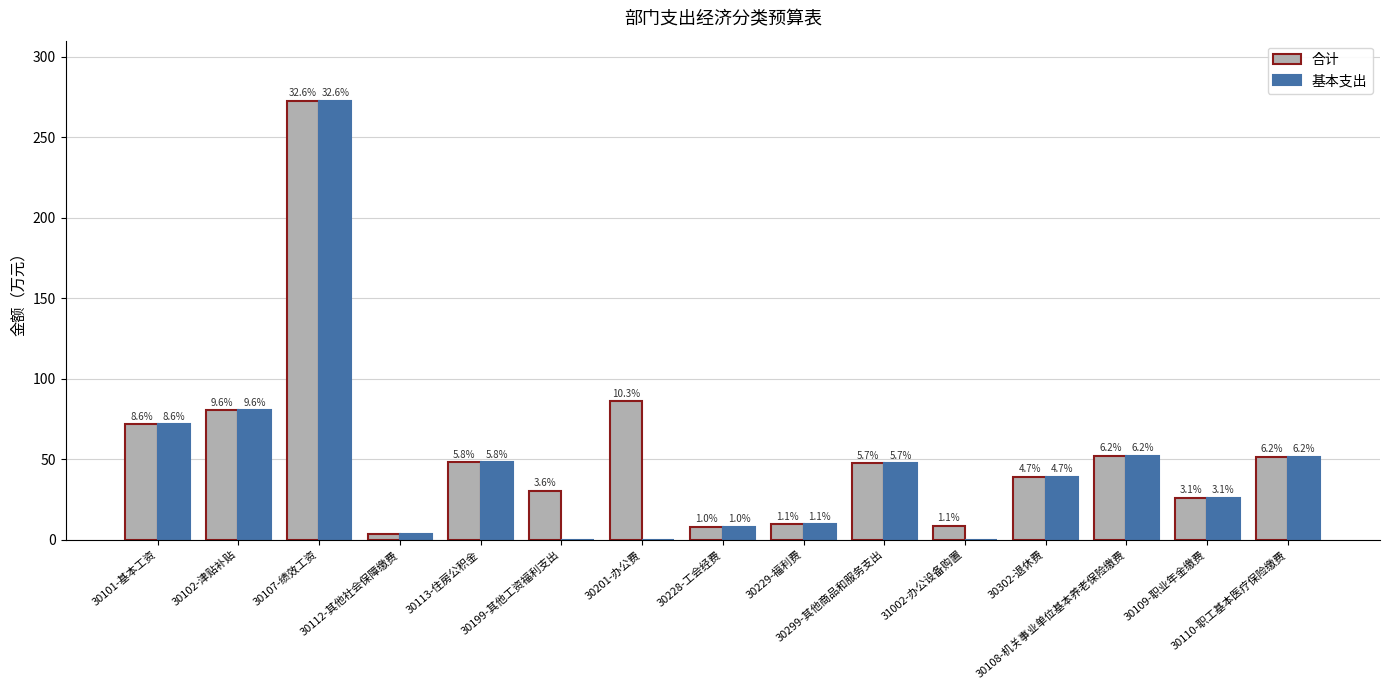

What are all the series names shown in the legend?

合计, 基本支出